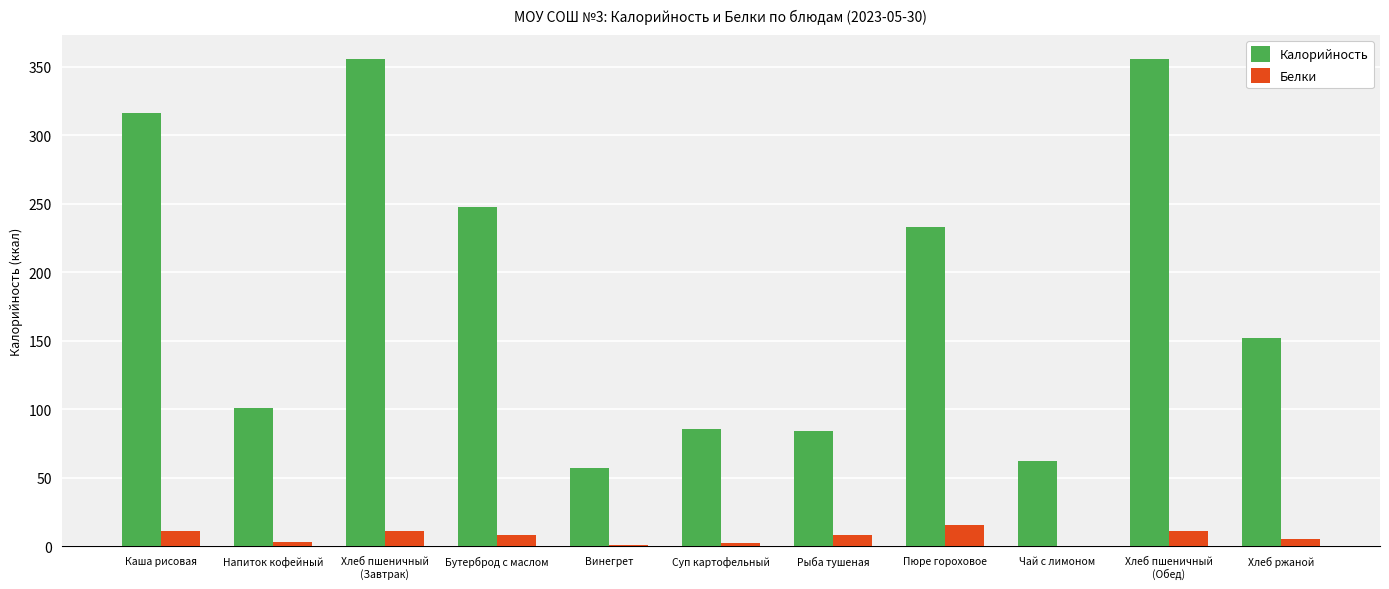

What are all the series names shown in the legend?

Калорийность, Белки